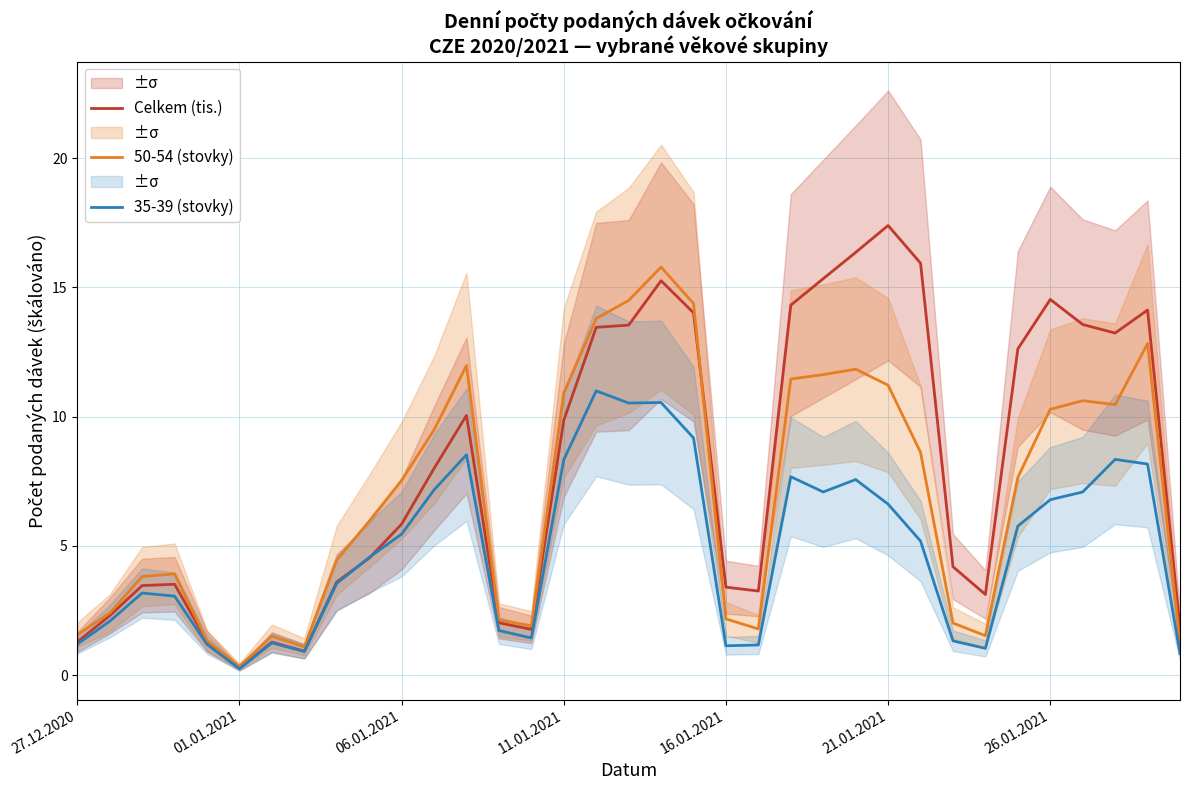

Between 7 and 19, which series saw the biggest shift?

50-54 (stovky)